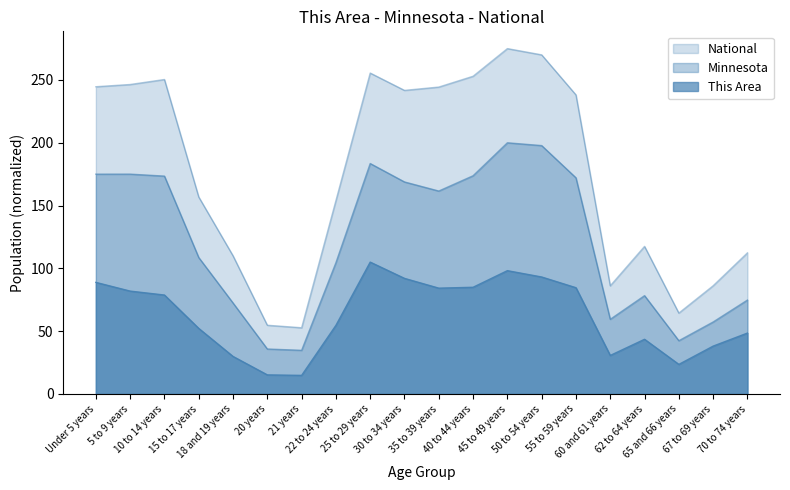

What is the smallest value displayed?

14.8